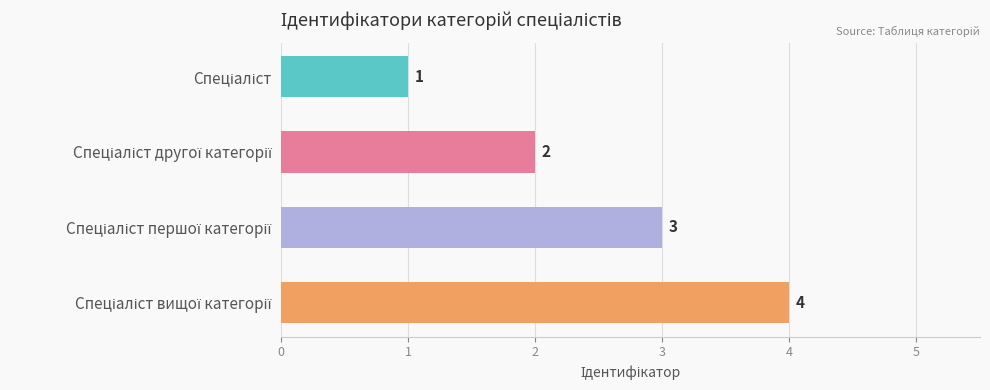

What is the greatest value displayed?

4